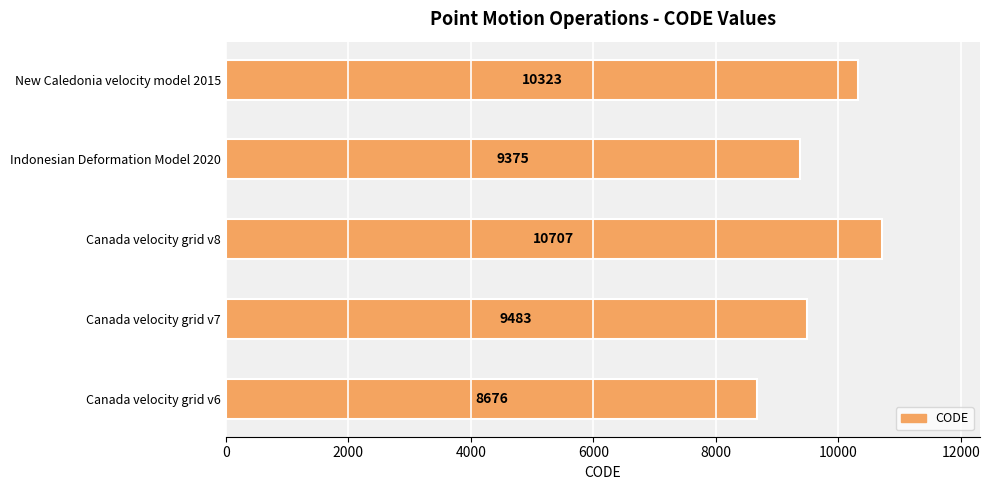

Does the chart contain stacked bars?

No